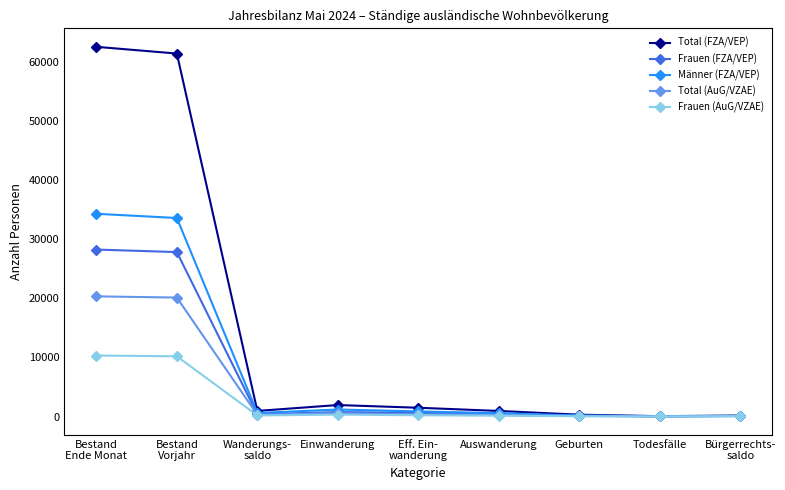

Rank the series by their maximum value, from lowest to highest.

Frauen (AuG/VZAE), Total (AuG/VZAE), Frauen (FZA/VEP), Männer (FZA/VEP), Total (FZA/VEP)